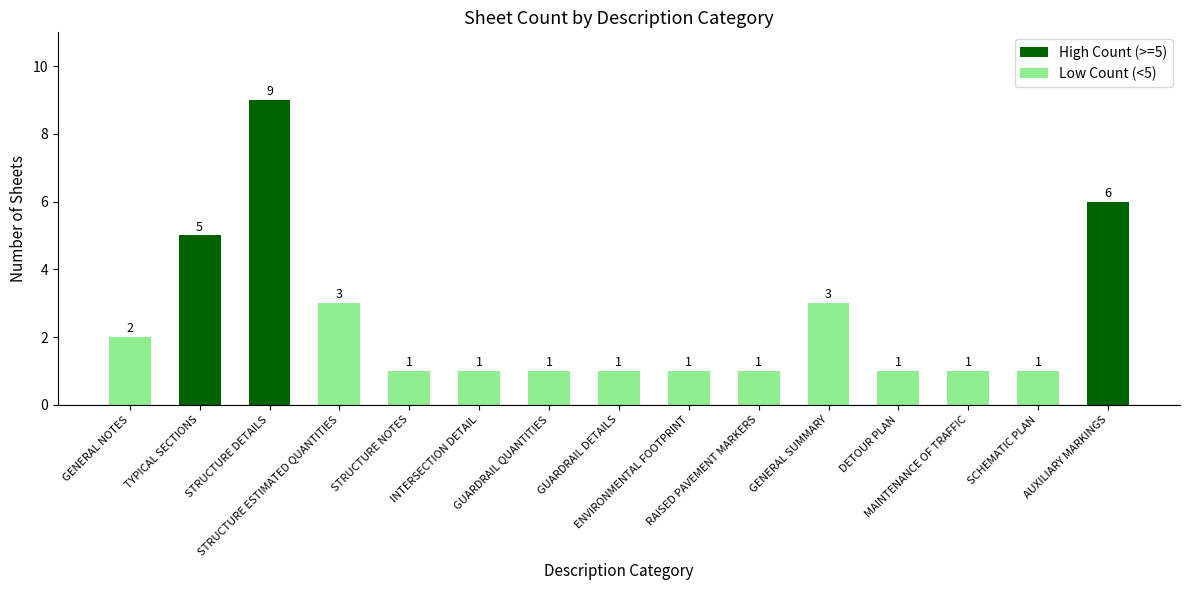

What is the greatest value displayed?

9